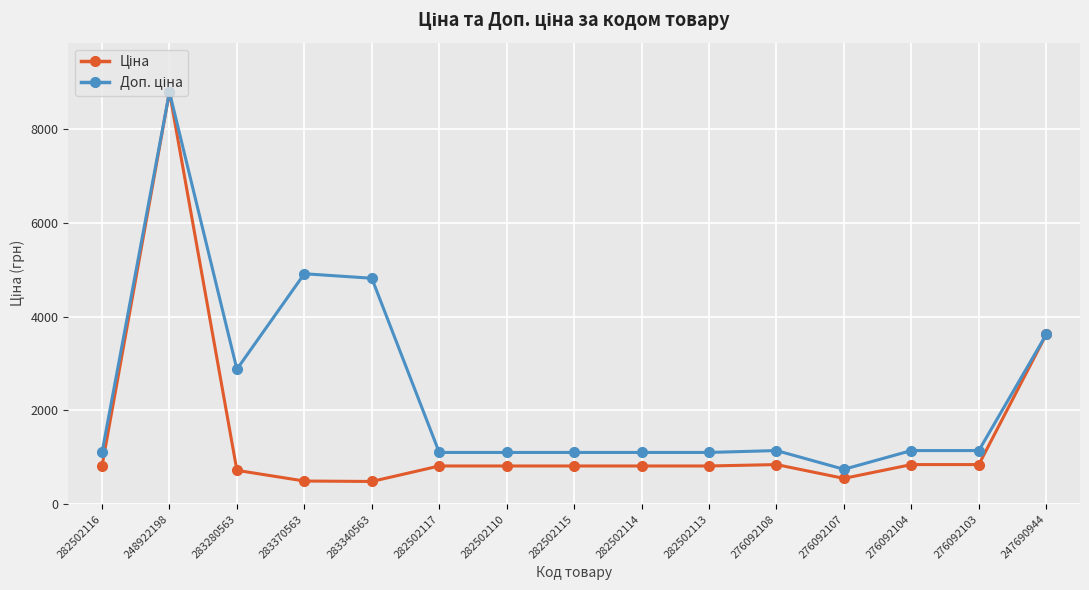

At how many categories does at least one series exceed 2583?

5